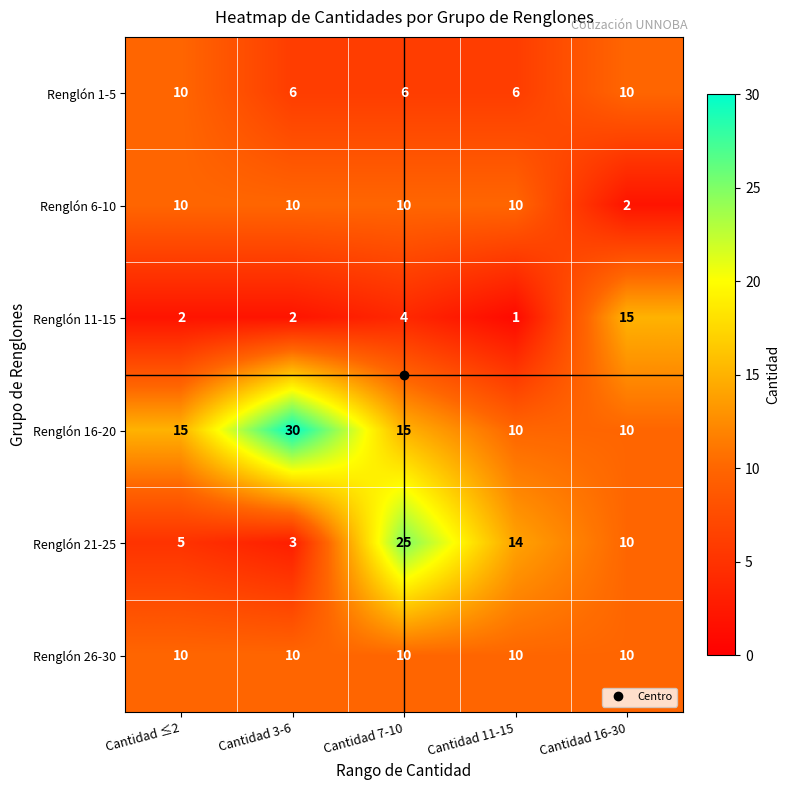

Which series has the largest total across all categories?

Renglón 16-20